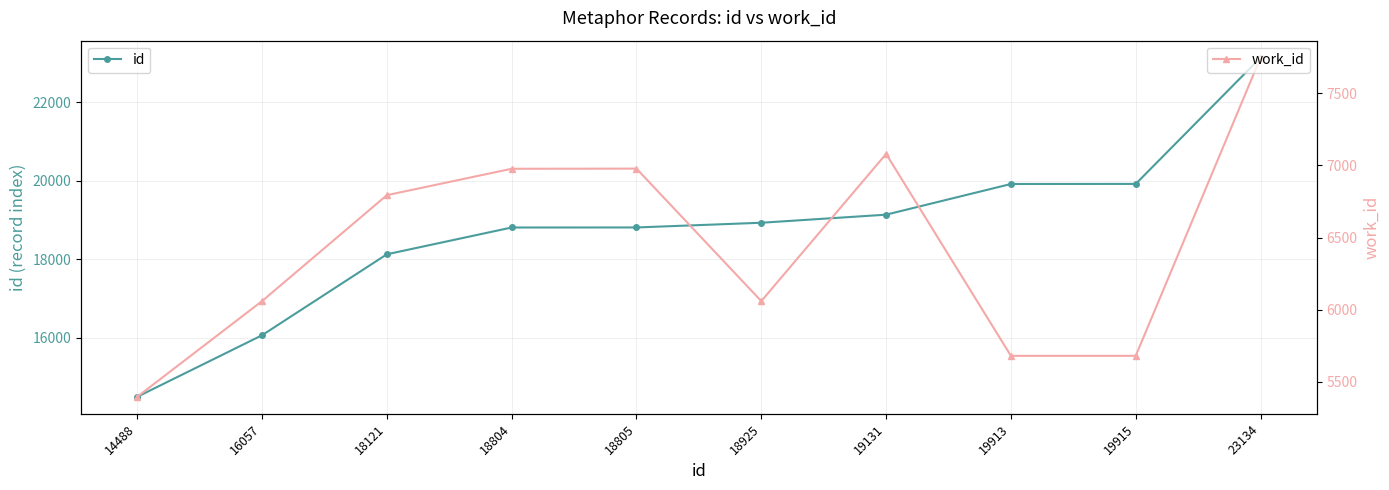

True or false: work_id and id intersect in this chart.

False